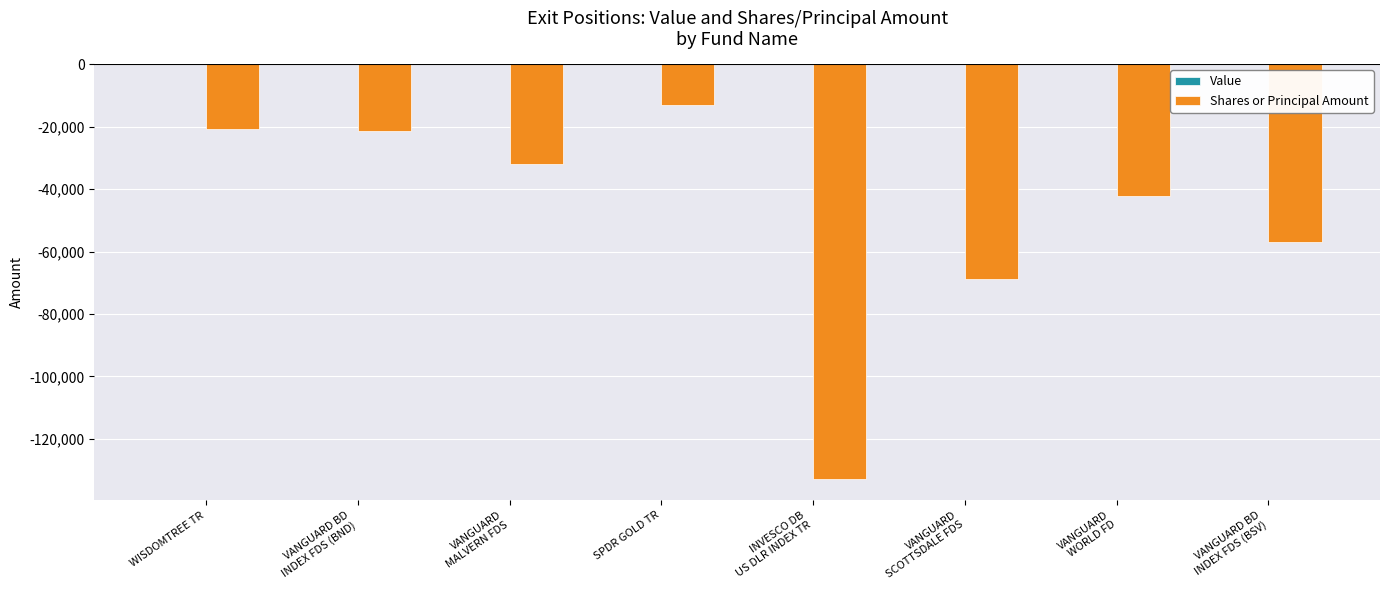

What is the minimum value shown in the chart?

-132980